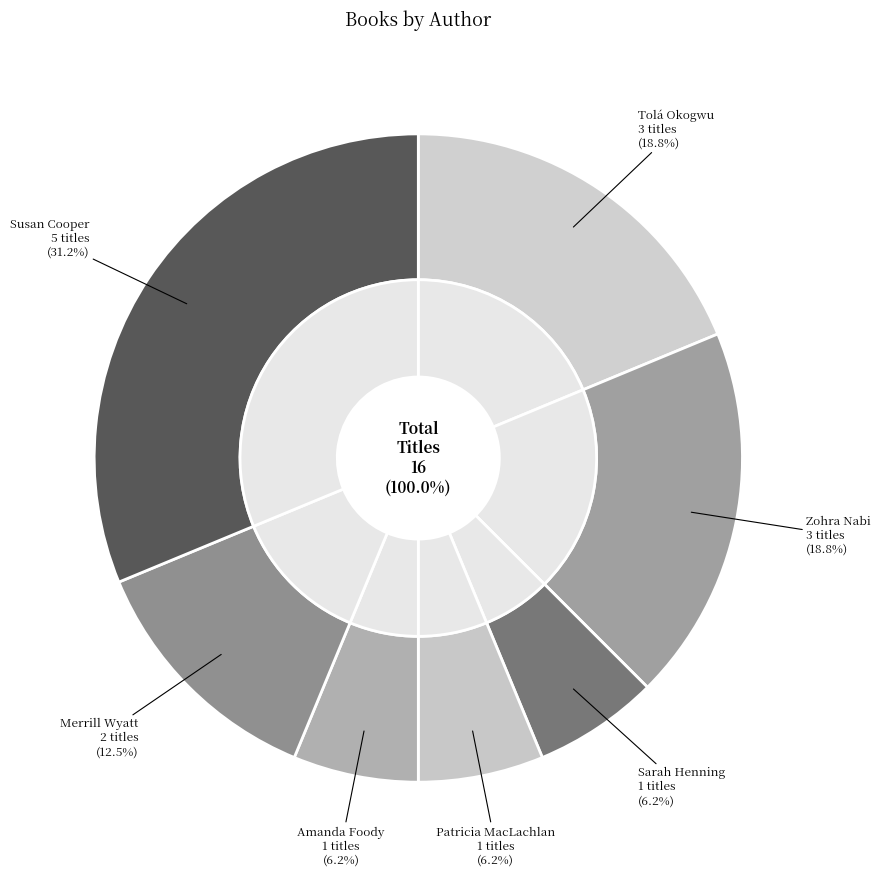

Is it true that Susan Cooper (706255) is 31% of the pie?

True